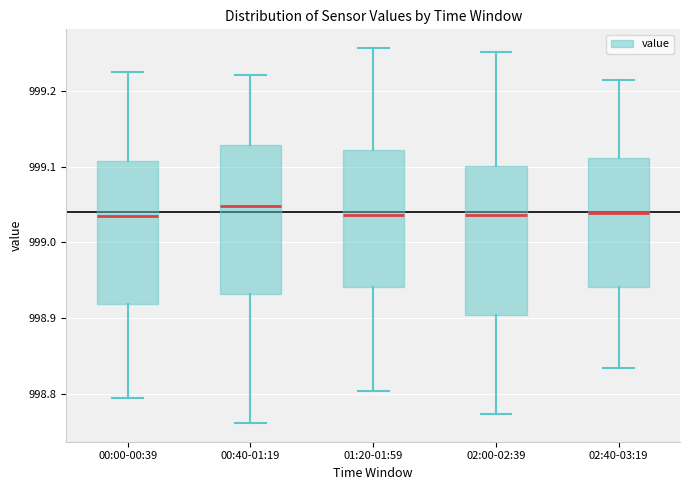

Reading left to right, read every box against the y-axis: the position of its median line, the range the box covers, and the ends of its whiskers. The values are not printed on the chart, so give them approximately, as read against the axis.

00:00-00:39: median 999.04, box 998.92 to 999.11, whiskers 998.79 to 999.23
00:40-01:19: median 999.05, box 998.93 to 999.13, whiskers 998.76 to 999.22
01:20-01:59: median 999.04, box 998.94 to 999.12, whiskers 998.80 to 999.26
02:00-02:39: median 999.04, box 998.90 to 999.10, whiskers 998.77 to 999.25
02:40-03:19: median 999.04, box 998.94 to 999.11, whiskers 998.83 to 999.21